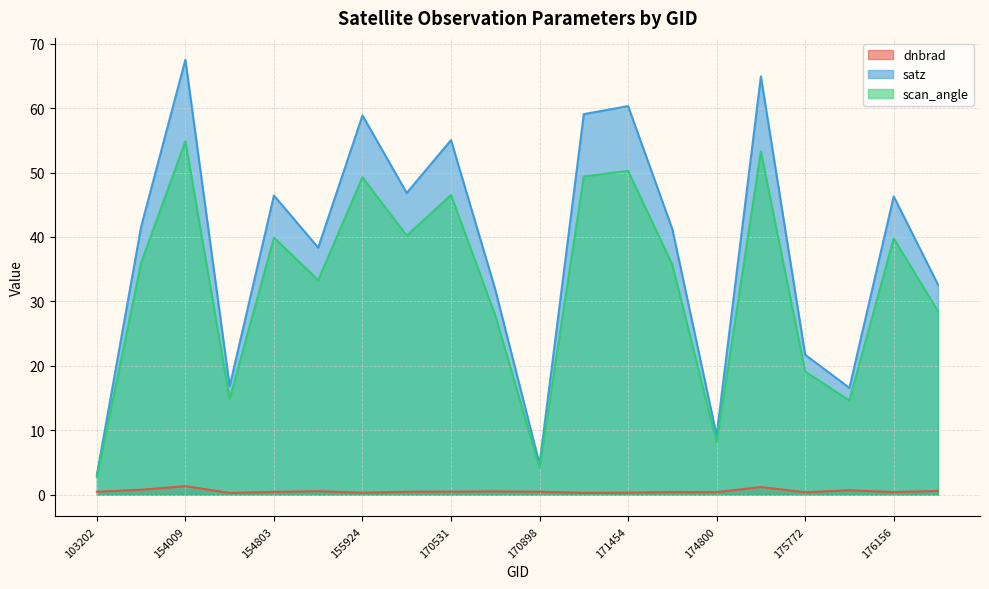

List the series in order of their peak value, lowest first.

dnbrad, scan_angle, satz